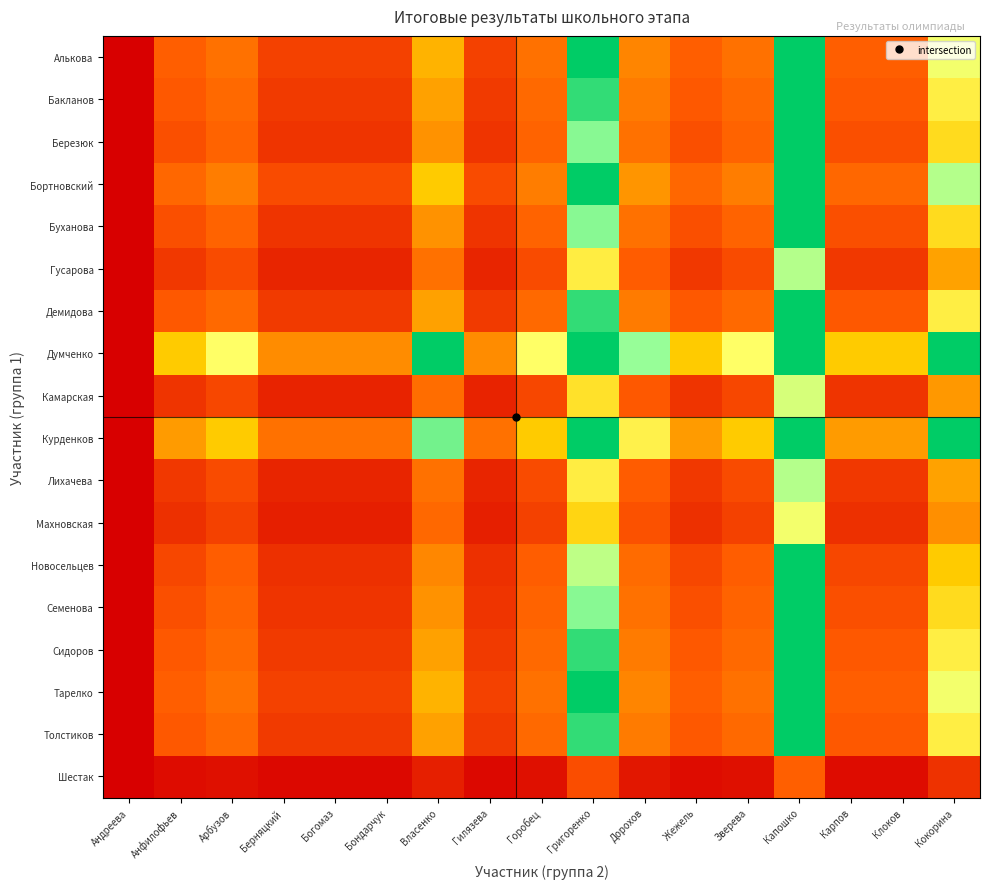

At which category is the sum across all series the highest?

Капошко